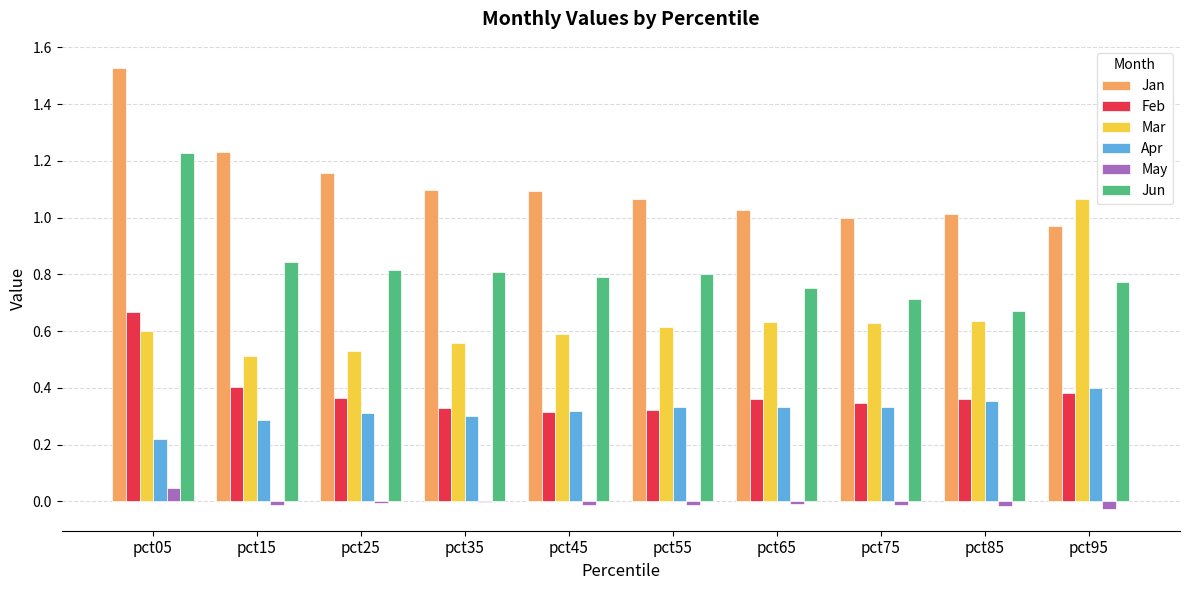

Is the value of Apr at pct05 greater than the value of Jan at pct45?

No